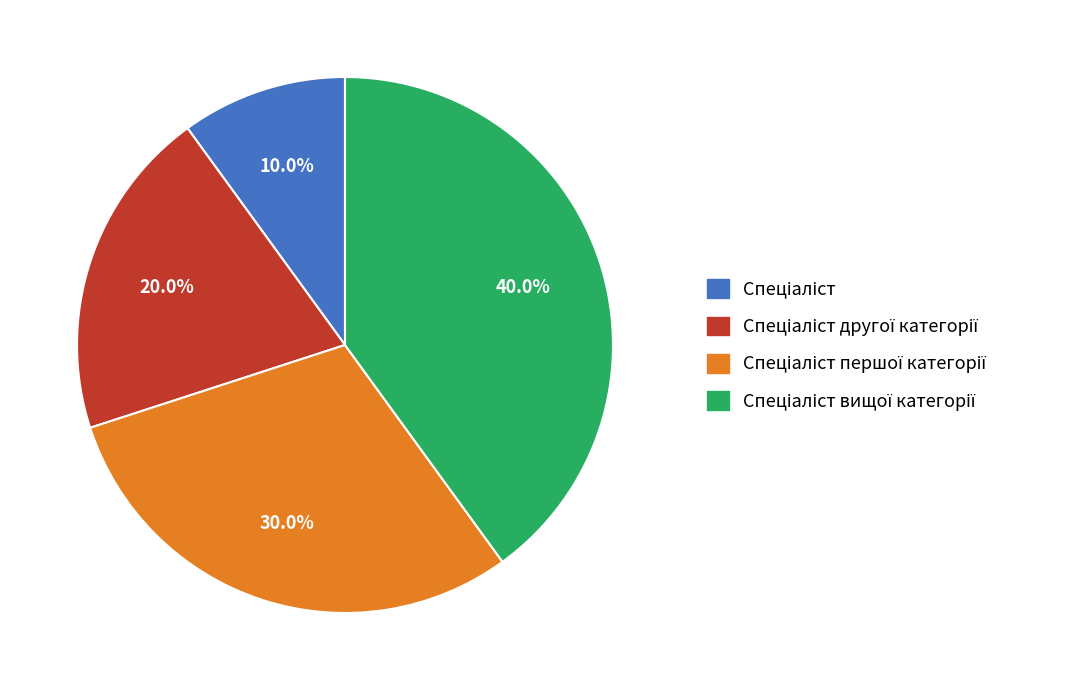

Is there a majority slice in this chart?

No